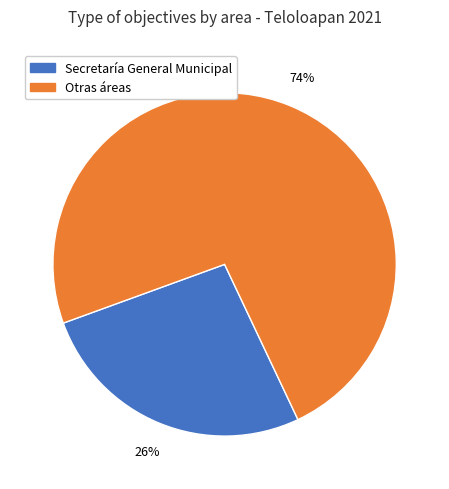

Between Secretaría General Municipal and Otras áreas, which is larger?

Otras áreas